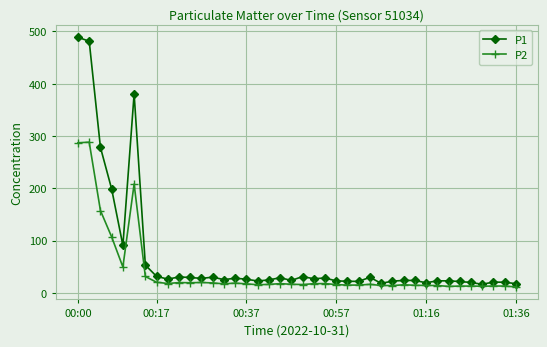

Which series has the widest spread of values?

P1